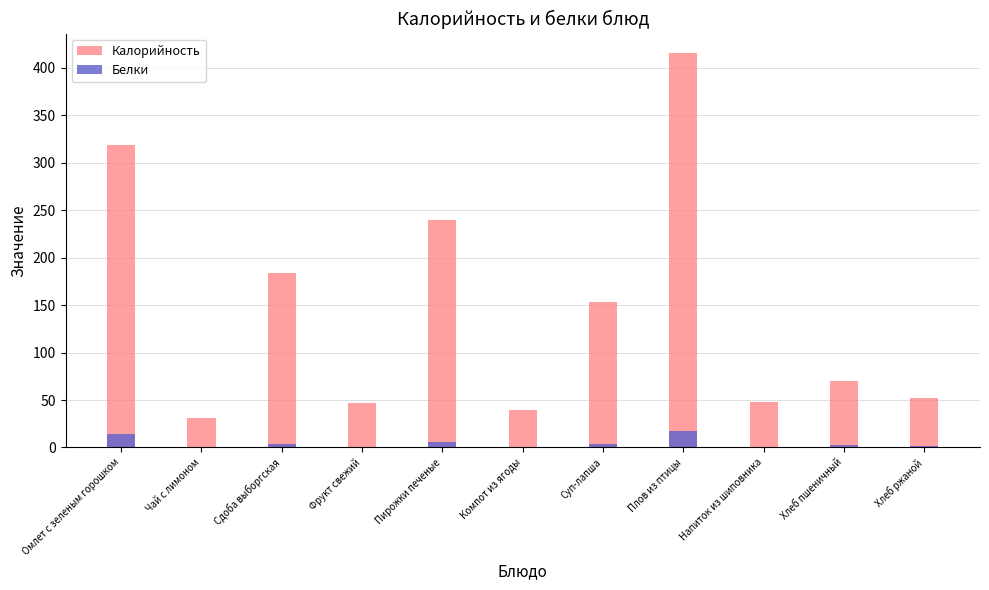

What are all the series names shown in the legend?

Калорийность, Белки